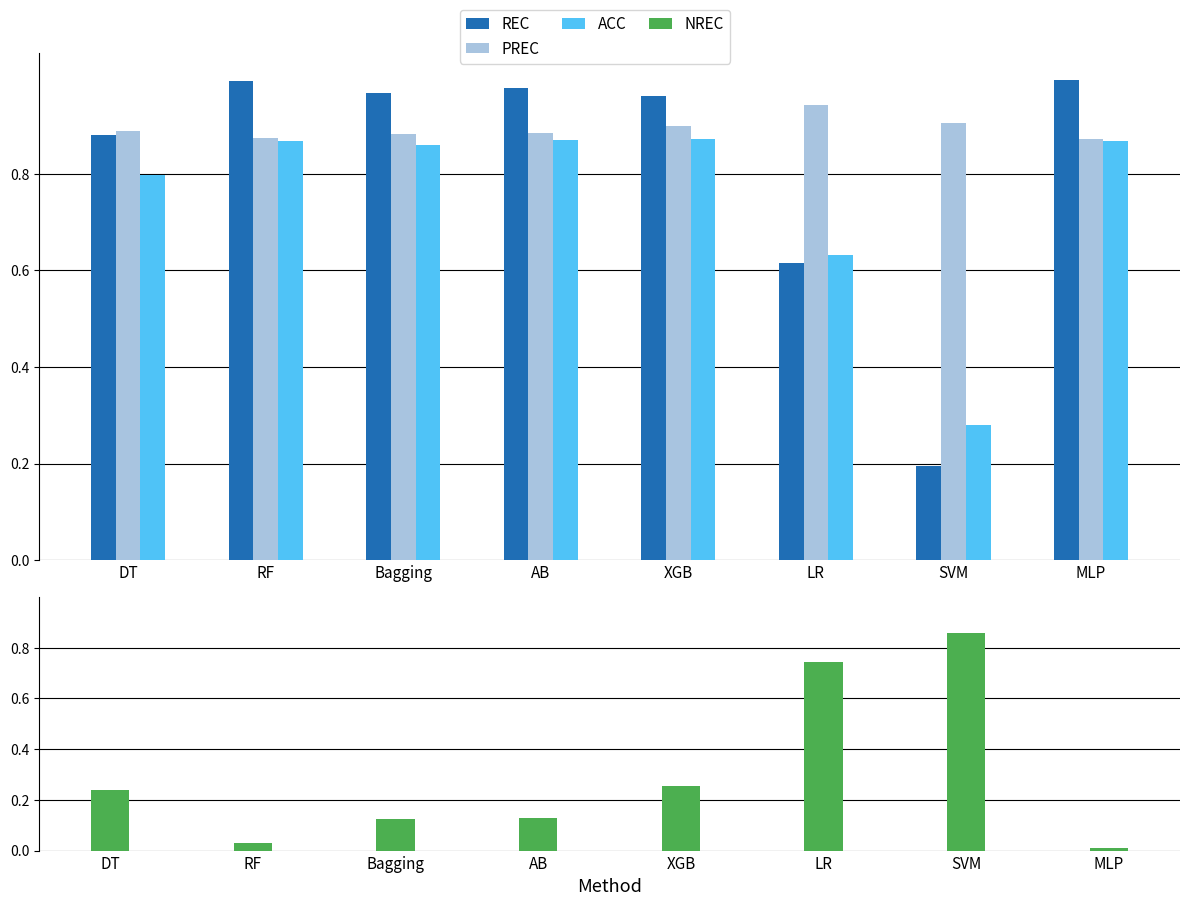

Rank the series at SVM from highest to lowest value.

PREC, NREC, ACC, REC